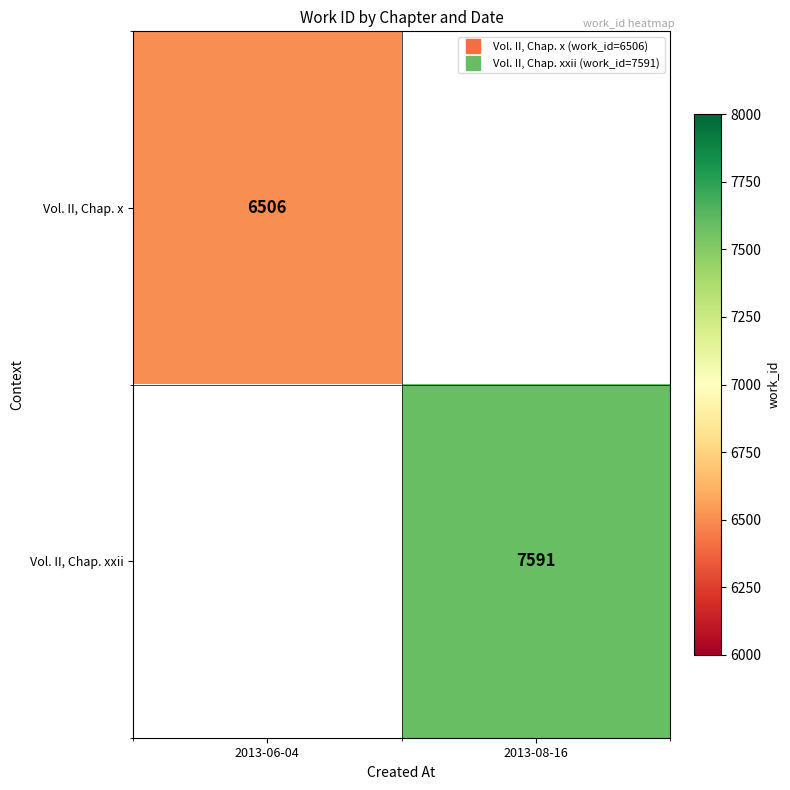

At how many categories does at least one series exceed 7308?

1